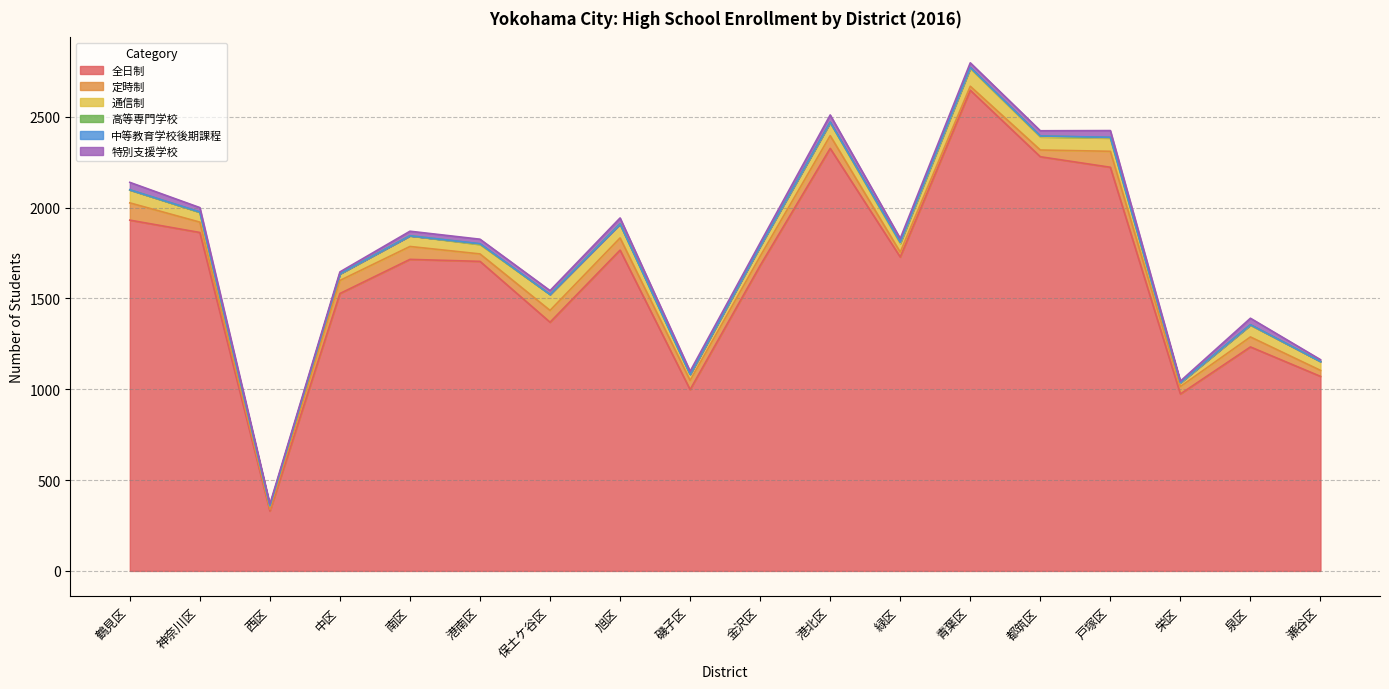

At 磯子区, list the series in order from smallest to largest.

高等専門学校, 中等教育学校後期課程, 特別支援学校, 通信制, 定時制, 全日制